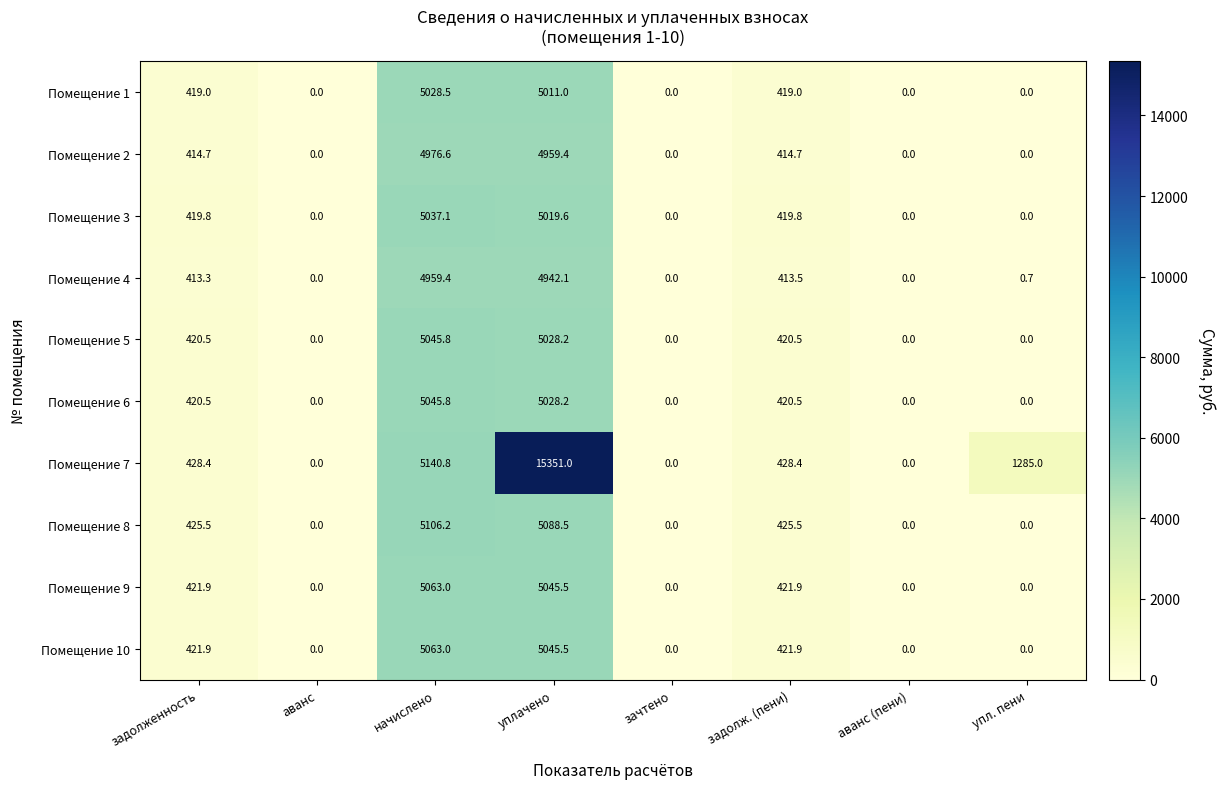

What is the difference between the highest and lowest values at задолженность?

15.1